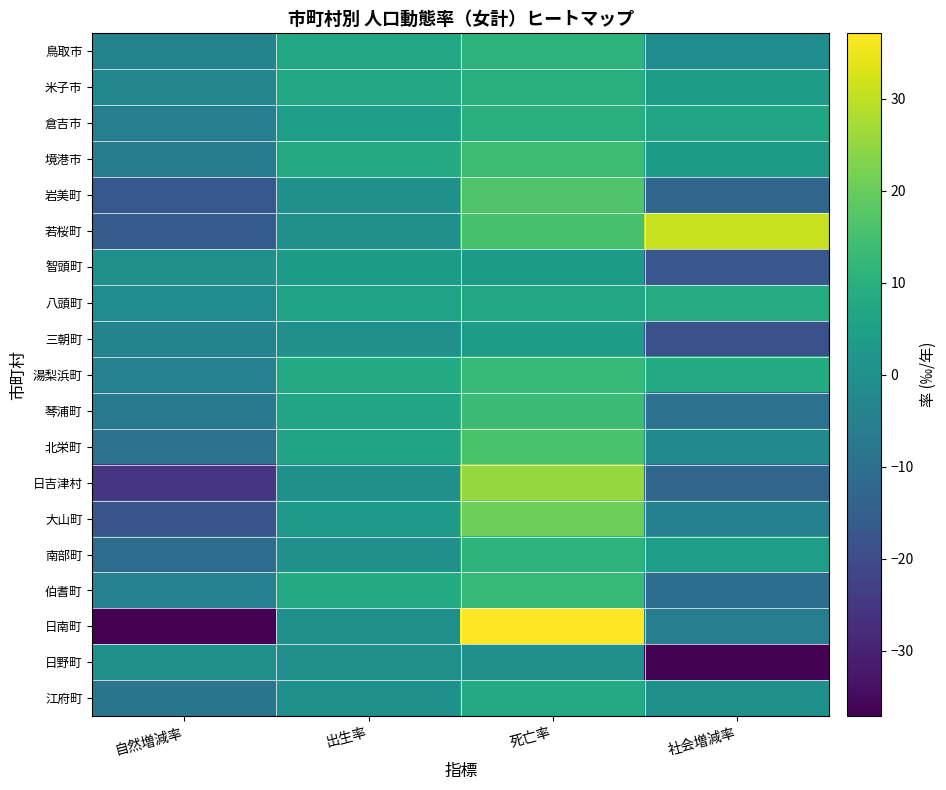

Which category has the lowest value across all series?

自然増減率